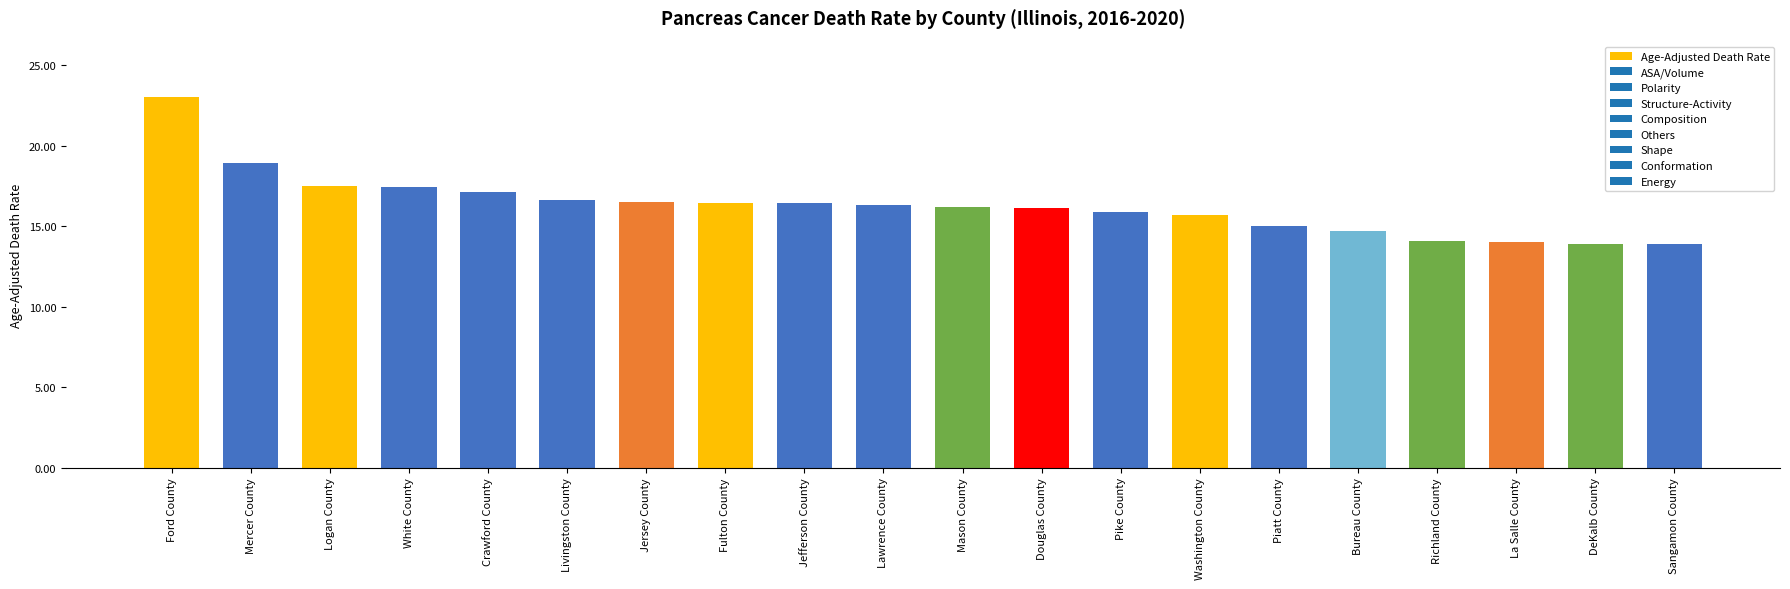

Count the number of data series in this chart.

1